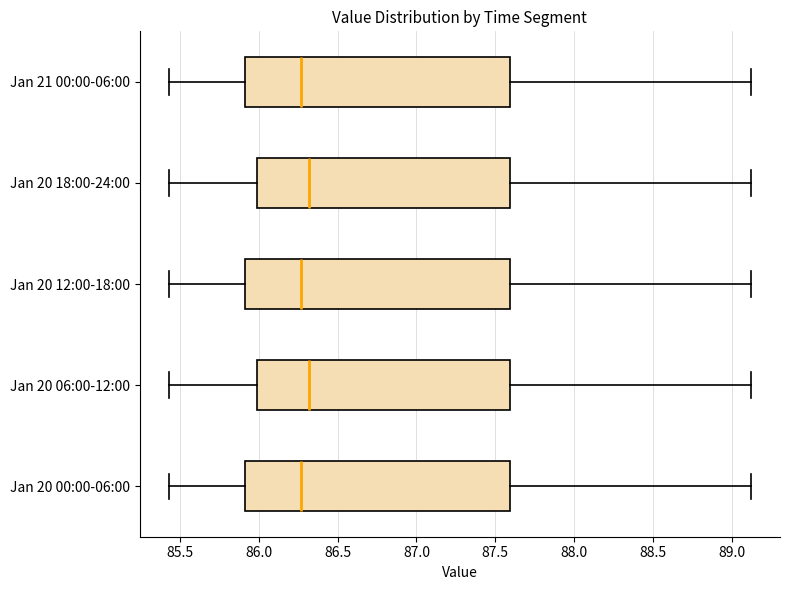

Where does the right whisker of the box for Jan 20 06:00-12:00 end on the x-axis? The values are not printed on the chart, so give them approximately, as read against the axis.

89.10